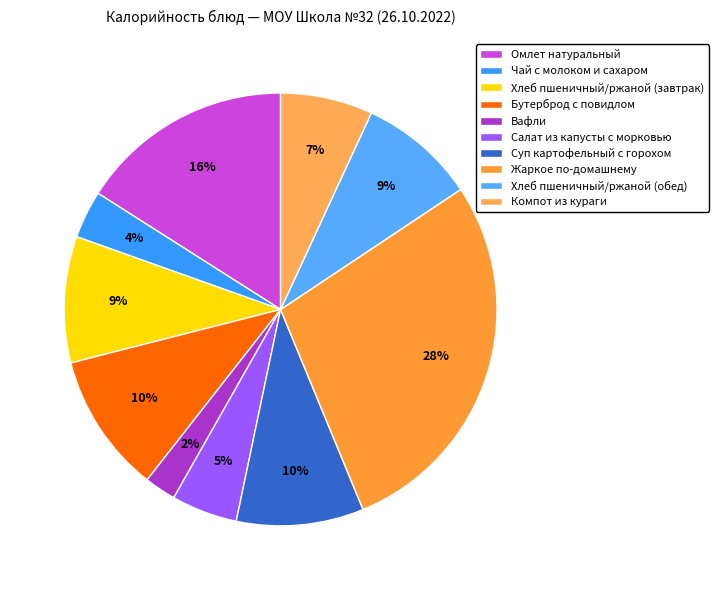

Count the number of slices in the pie.

10